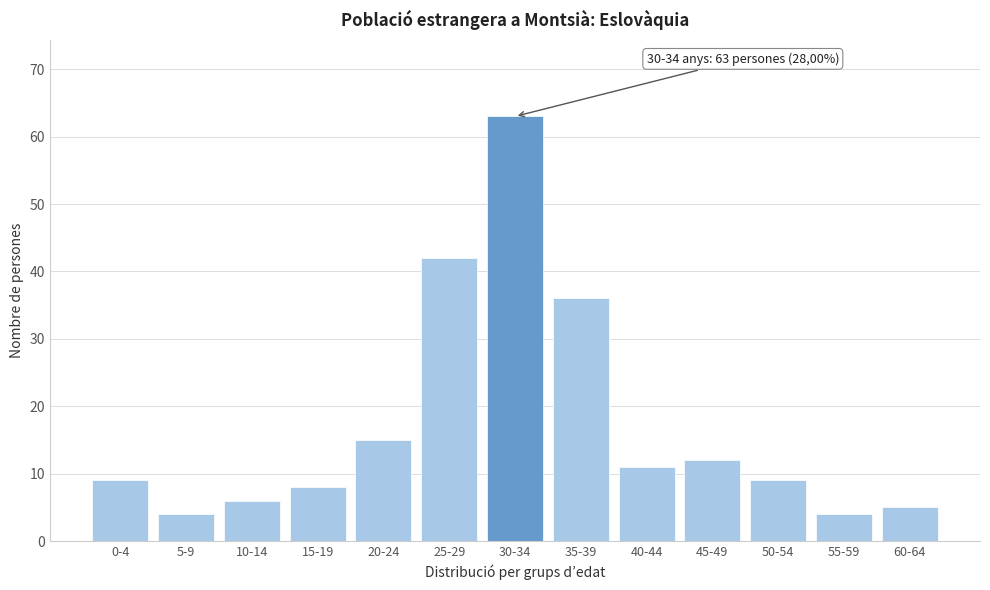

Reading left to right, transcribe all the data shown in this chart.

9	4	6	8	15	42	63	36	11	12	9	4	5